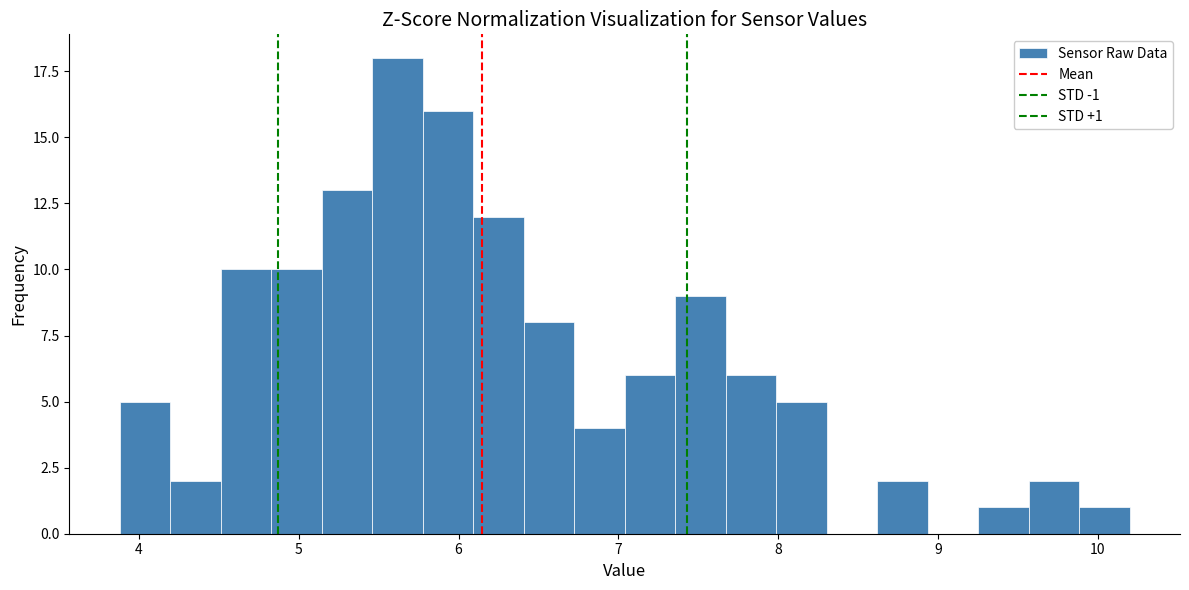

Read against the x-axis, roughly where is the centre of the tallest bar?

5.6